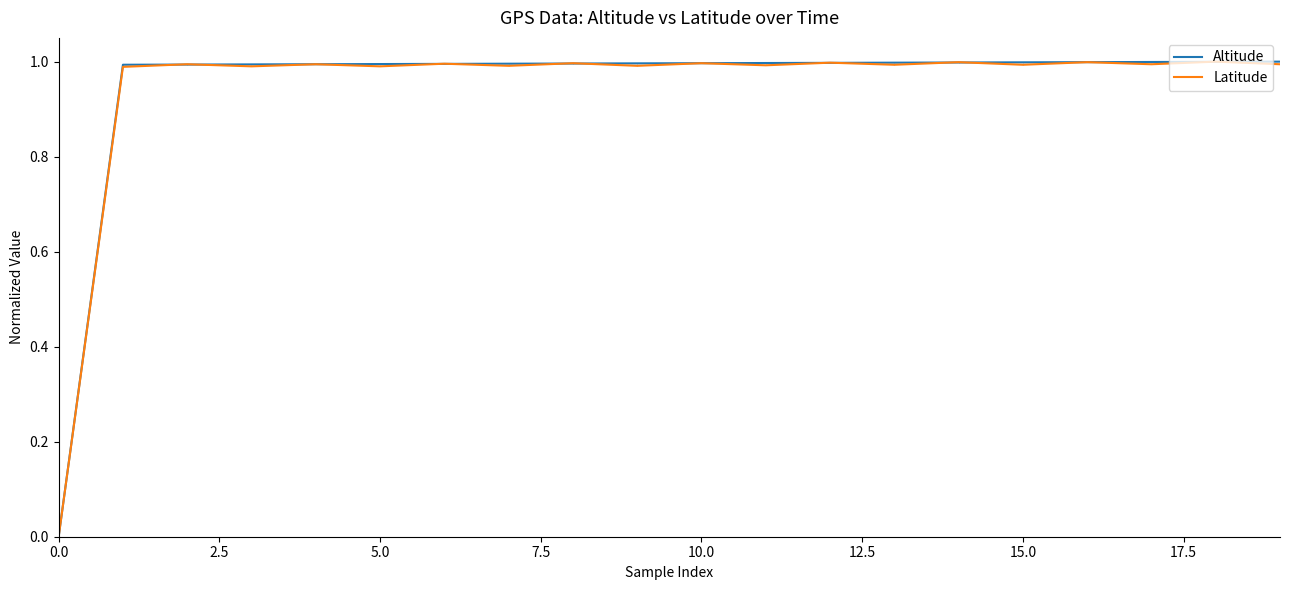

Does the chart have visible grid lines?

No